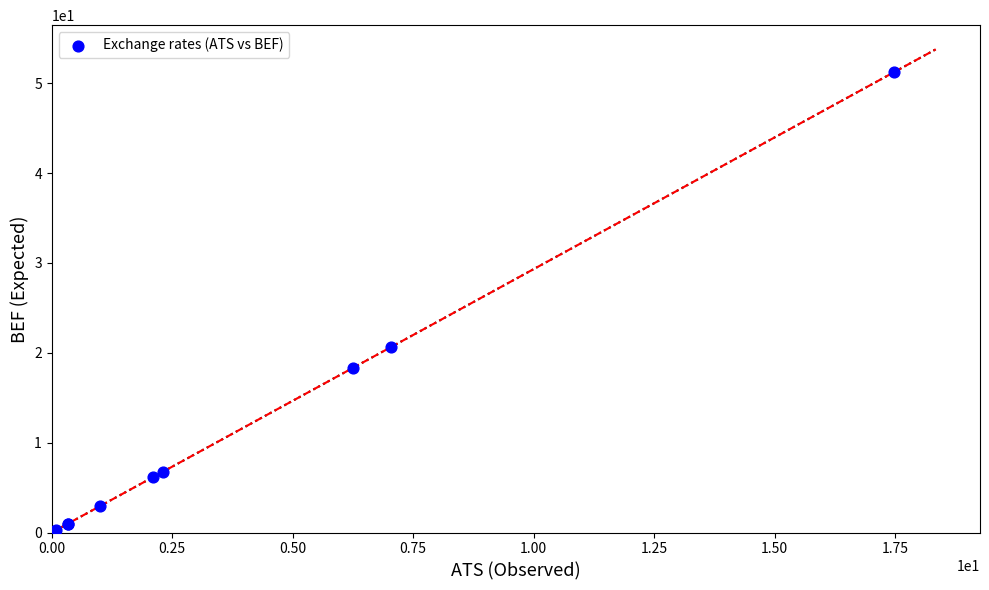

What Y value in the scatter plot is closest to 25?

20.6